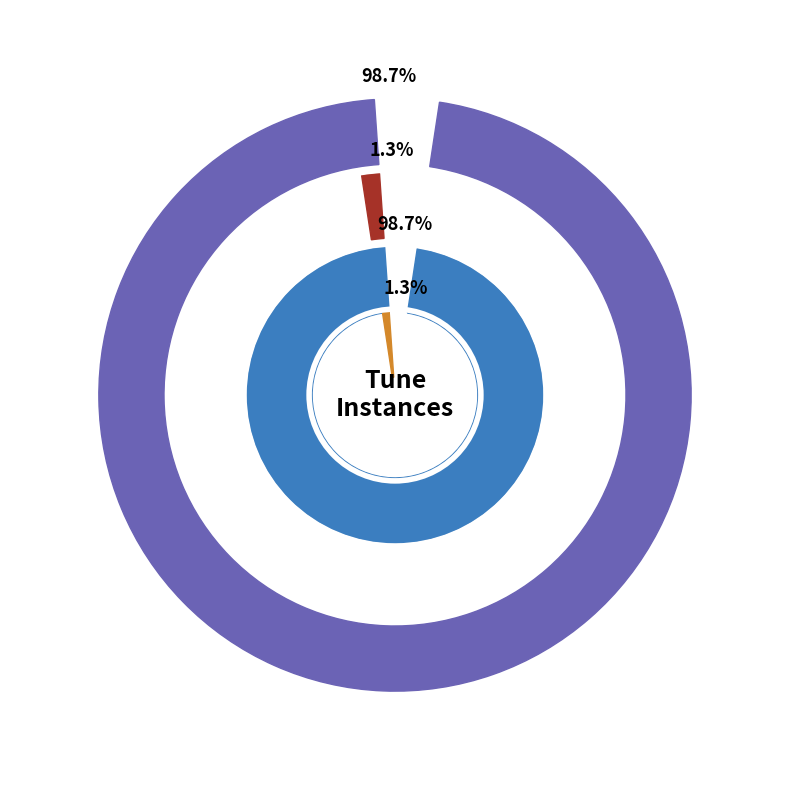

Is there any slice that represents more than half of the pie?

Yes